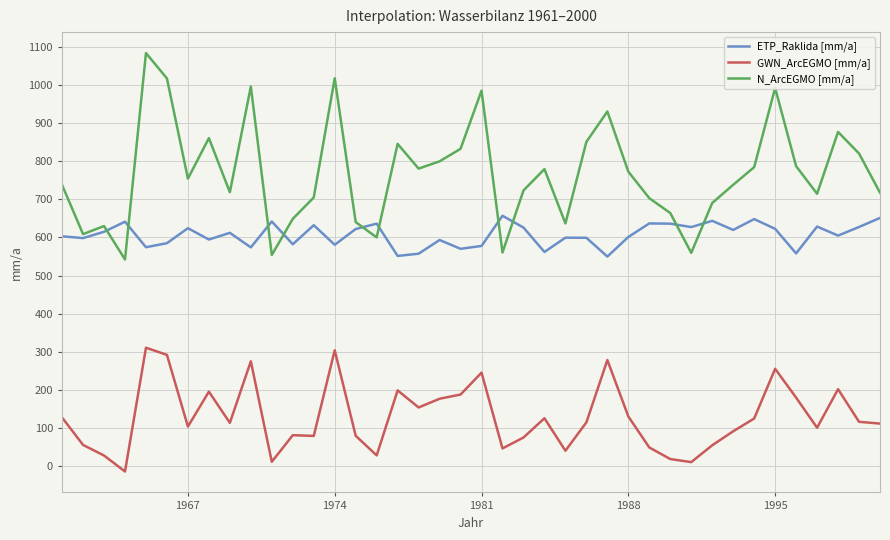

Rank the series by their average value, from lowest to highest.

GWN_ArcEGMO [mm/a], ETP_Raklida [mm/a], N_ArcEGMO [mm/a]